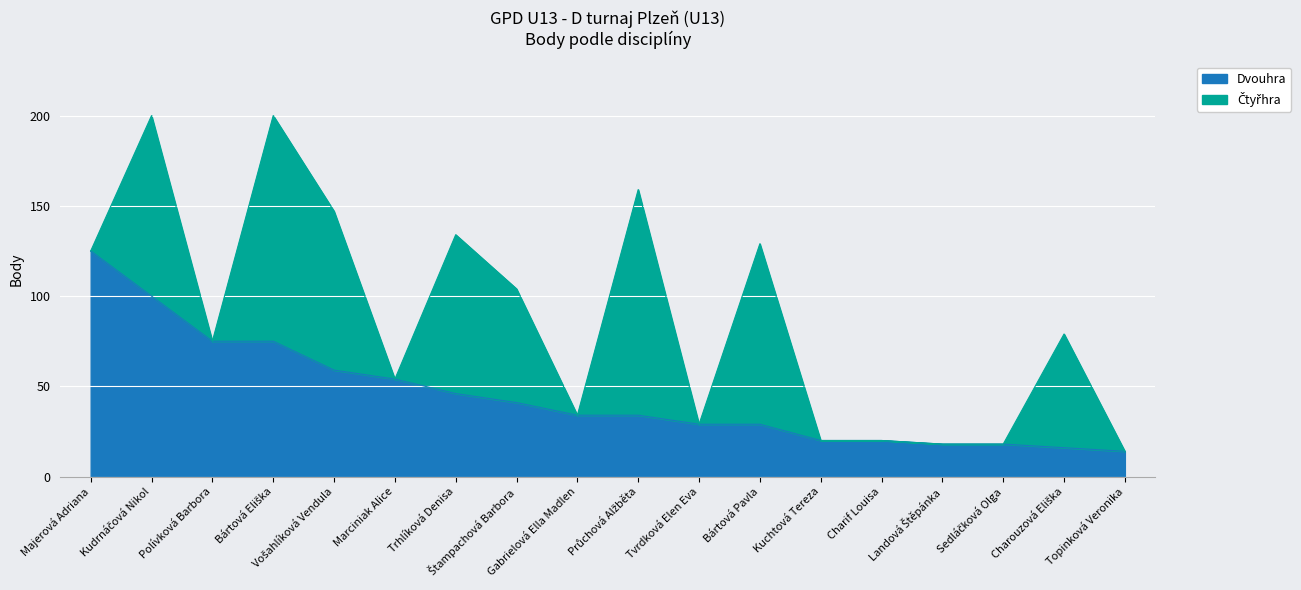

What is the approximate value at Charif Louisa?

20